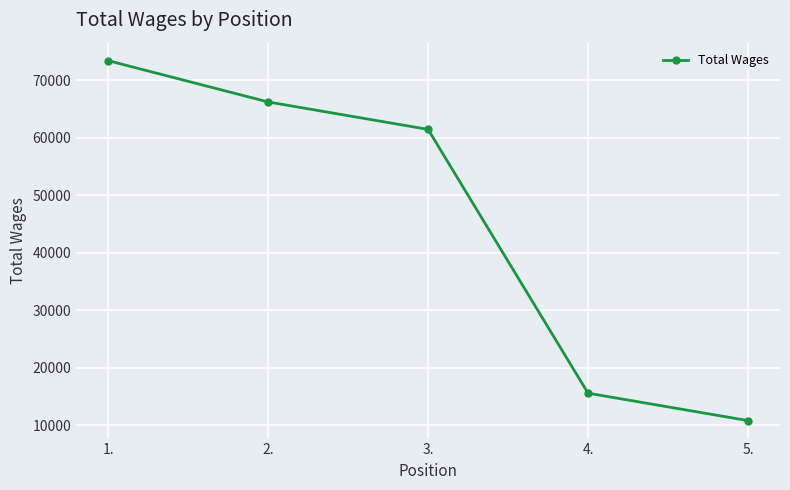

What is the change in value from 1. to 5.?

-62608